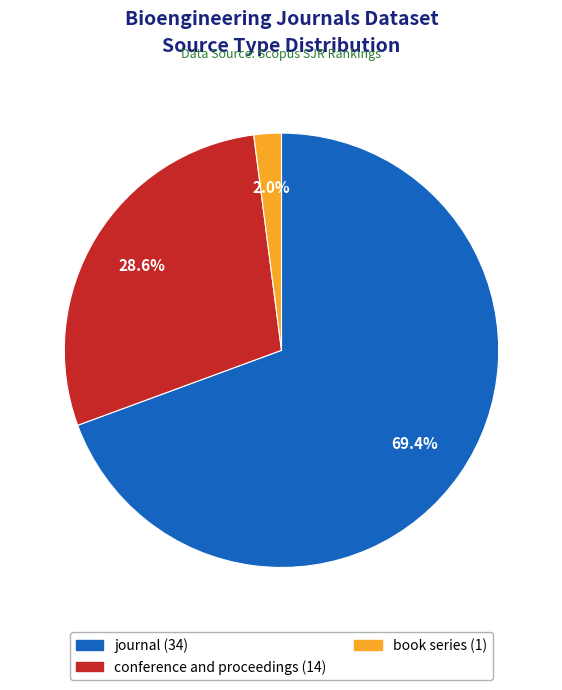

Which has a higher value, journal or conference and proceedings?

journal